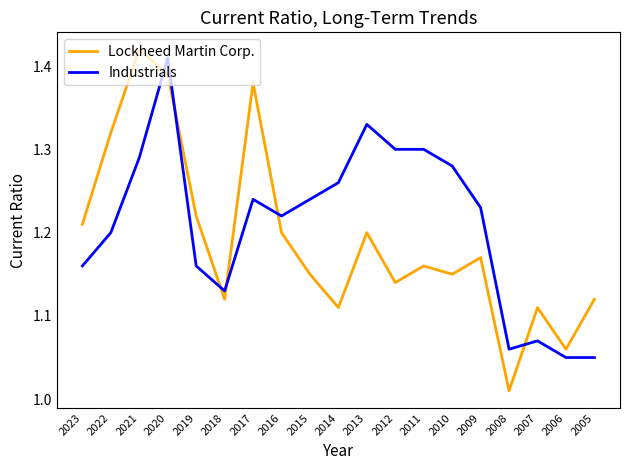

Is this an area chart (filled region under the line)?

No